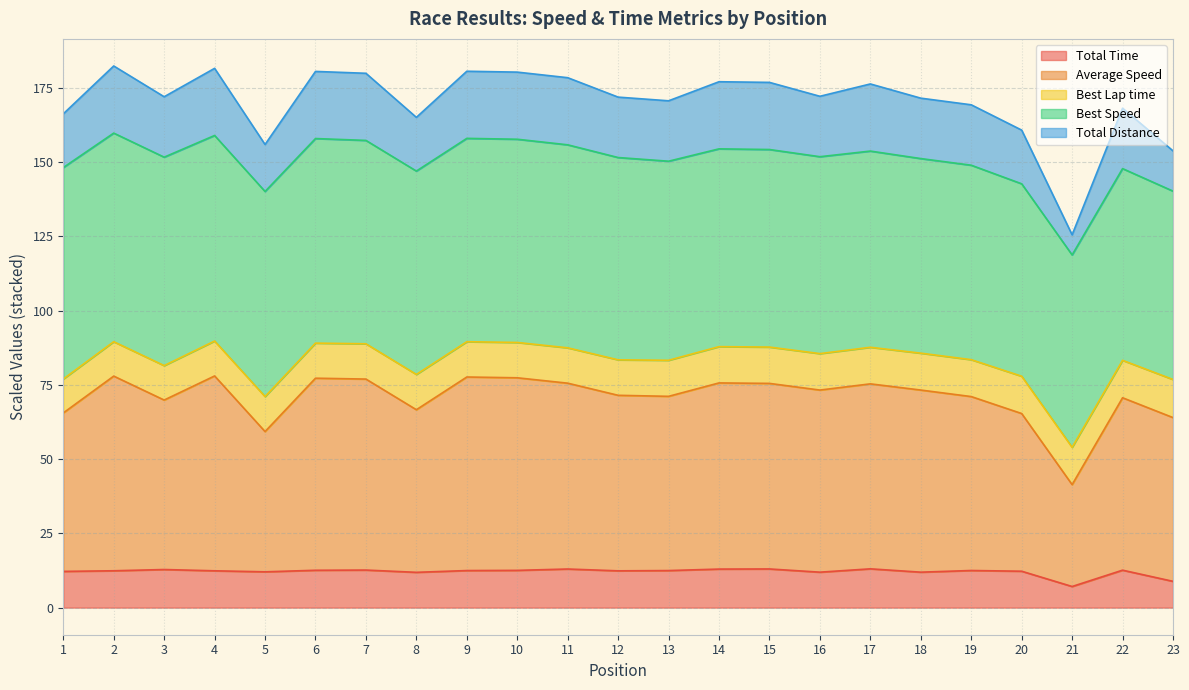

What is the minimum value for Total Time?

7.1